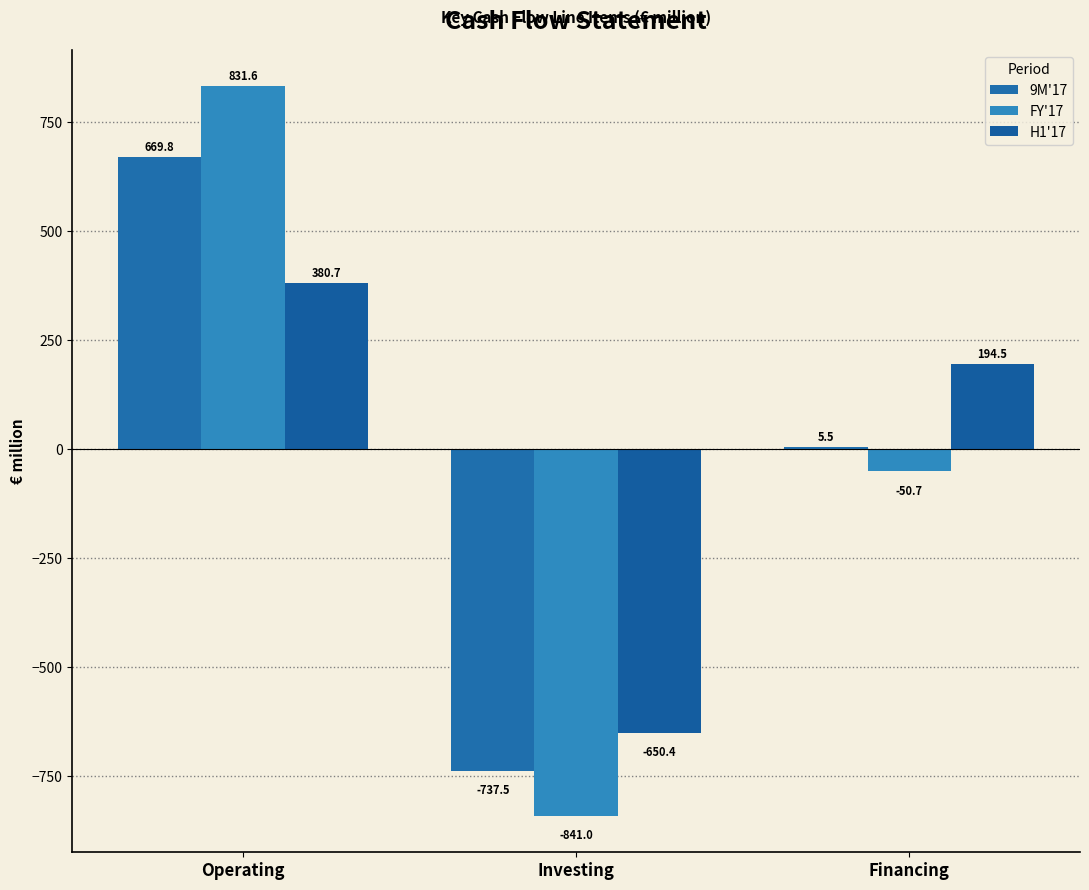

How many values in the H1'17 series exceed 194?

2